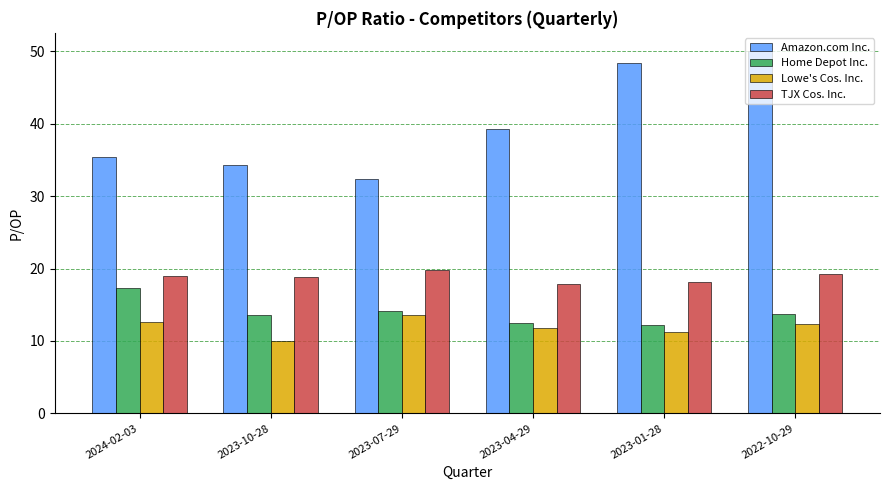

Are the bars grouped side by side (vs. stacked)?

Yes